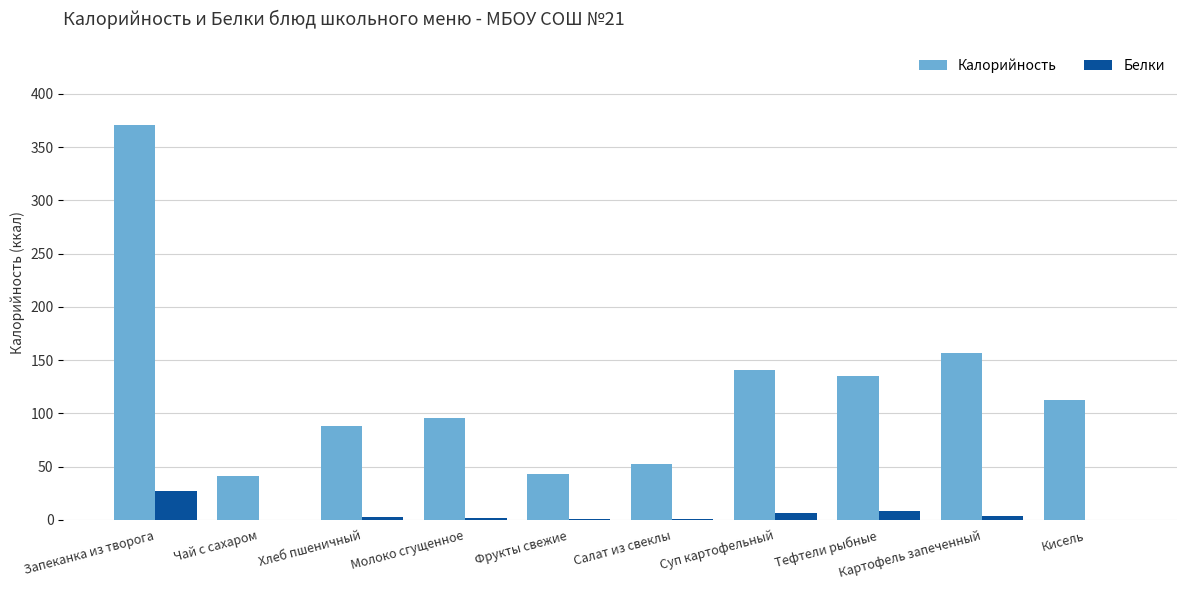

Is the value of Калорийность at Хлеб пшеничный greater than the value of Белки at Суп картофельный?

Yes